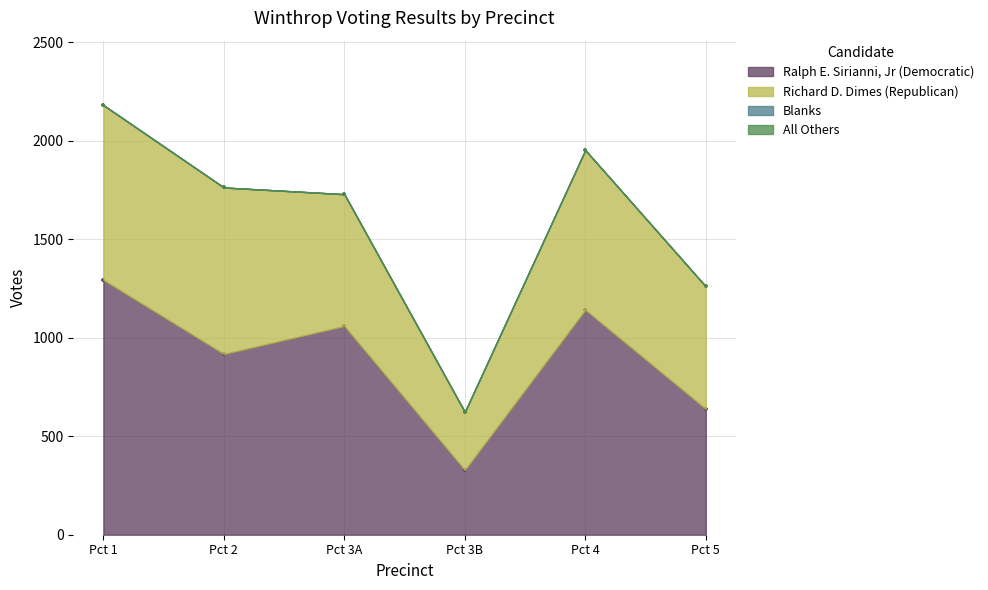

What are all the series names shown in the legend?

Ralph E. Sirianni, Jr (Democratic), Richard D. Dimes (Republican), Blanks, All Others